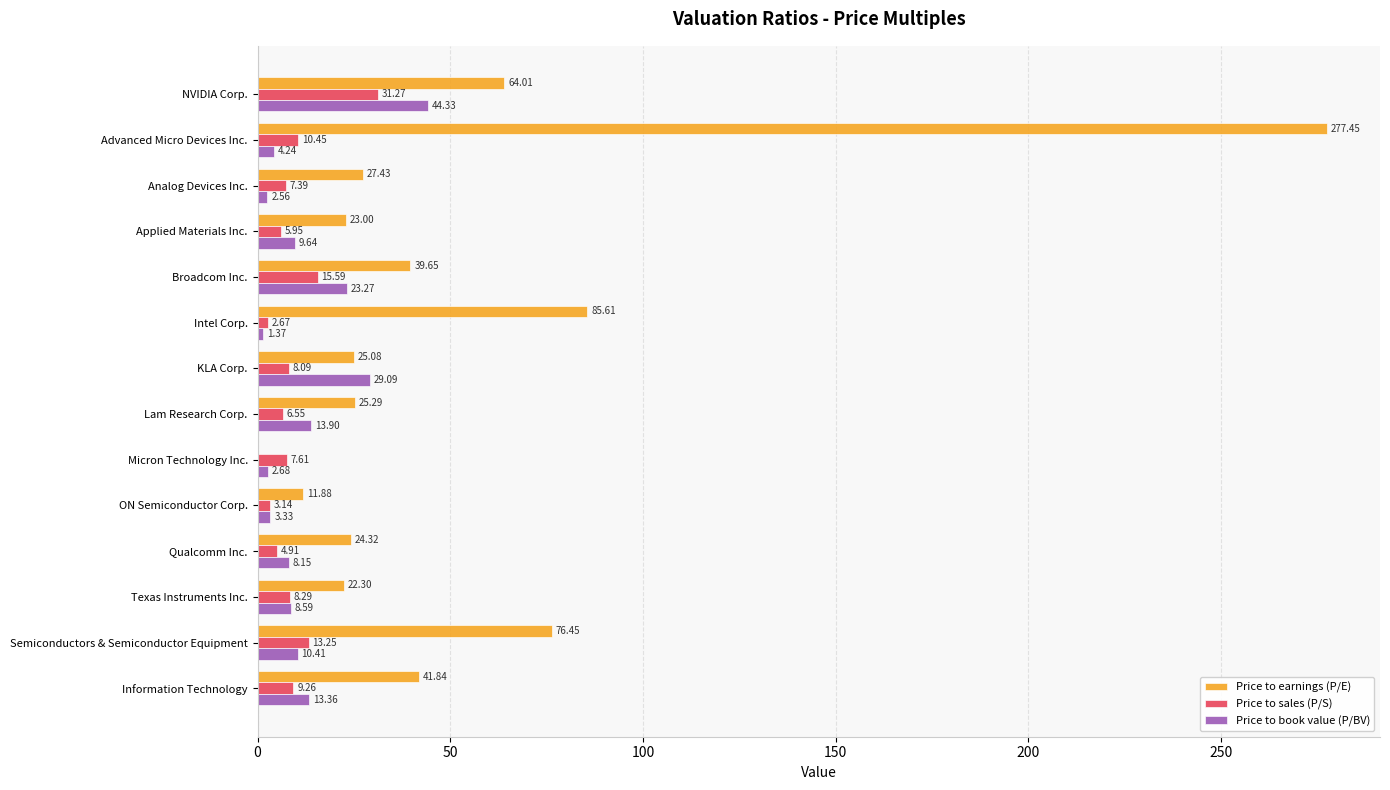

At which label does Price to earnings (P/E) reach its peak?

Advanced Micro Devices Inc.